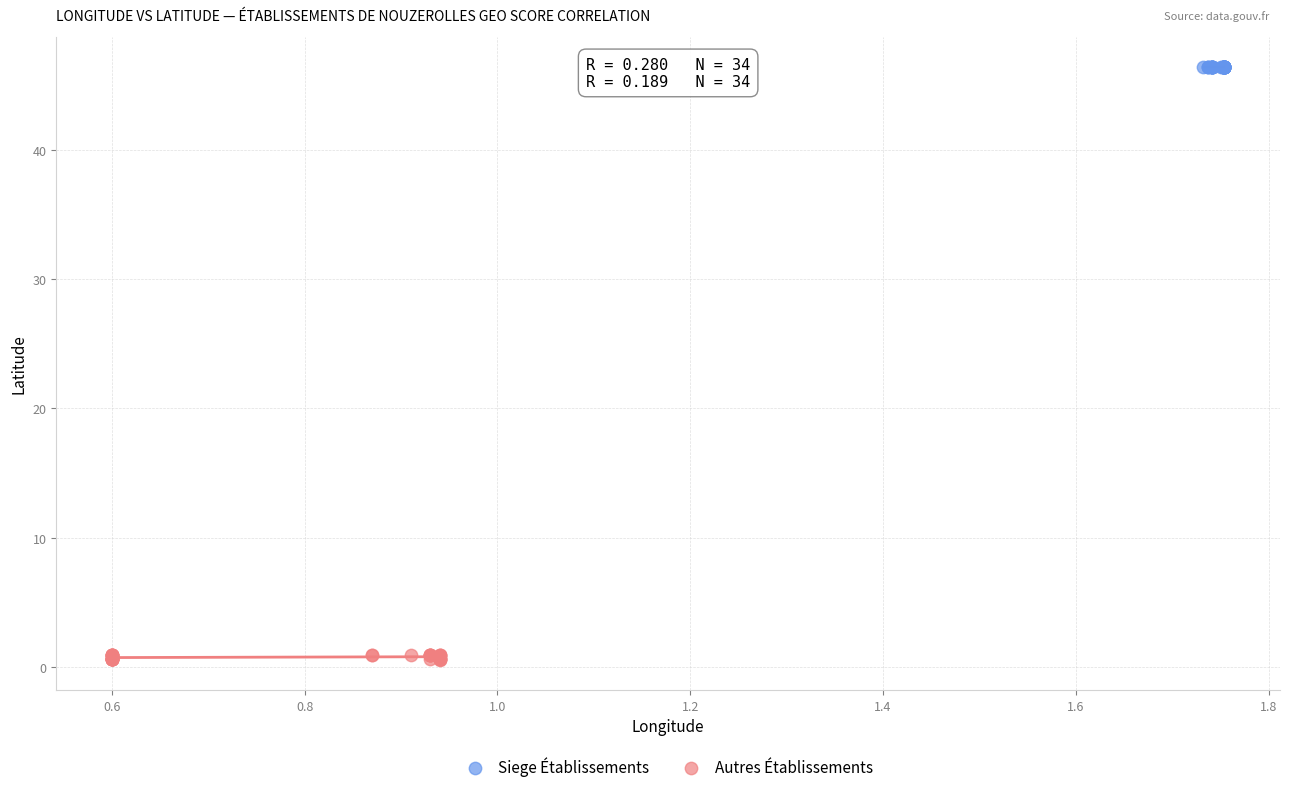

Which series contains the lowest Y value?

Autres Établissements